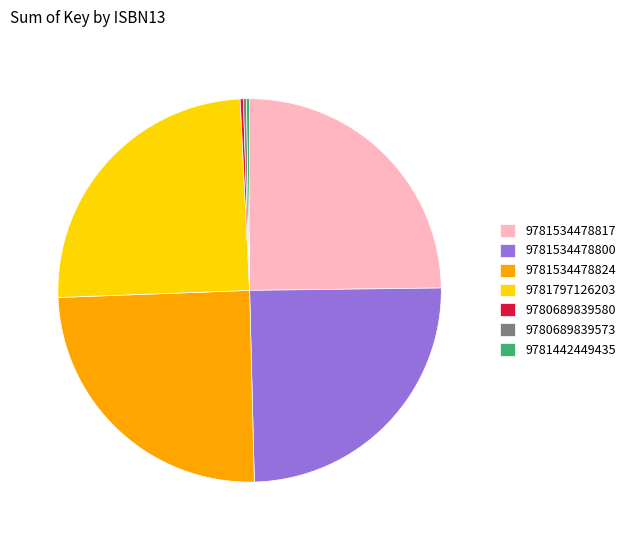

What is the ratio of the value at 9781534478817 to the value at 9781797126203?

1.0